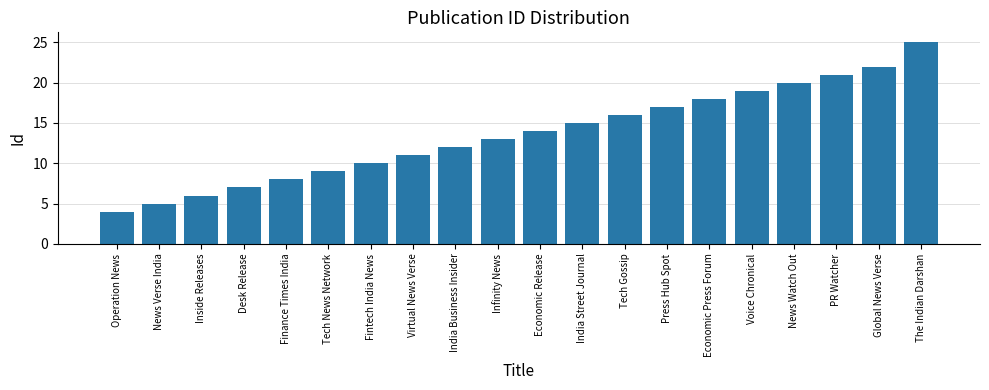

What is the sum of all values?

272